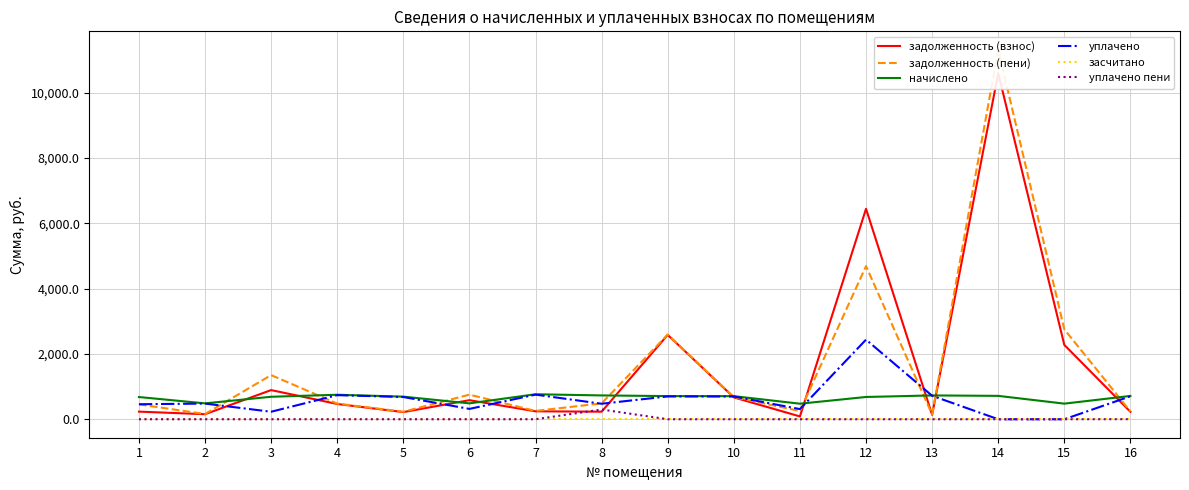

True or false: задолженность (взнос) has more than 1 interior local peaks.

True